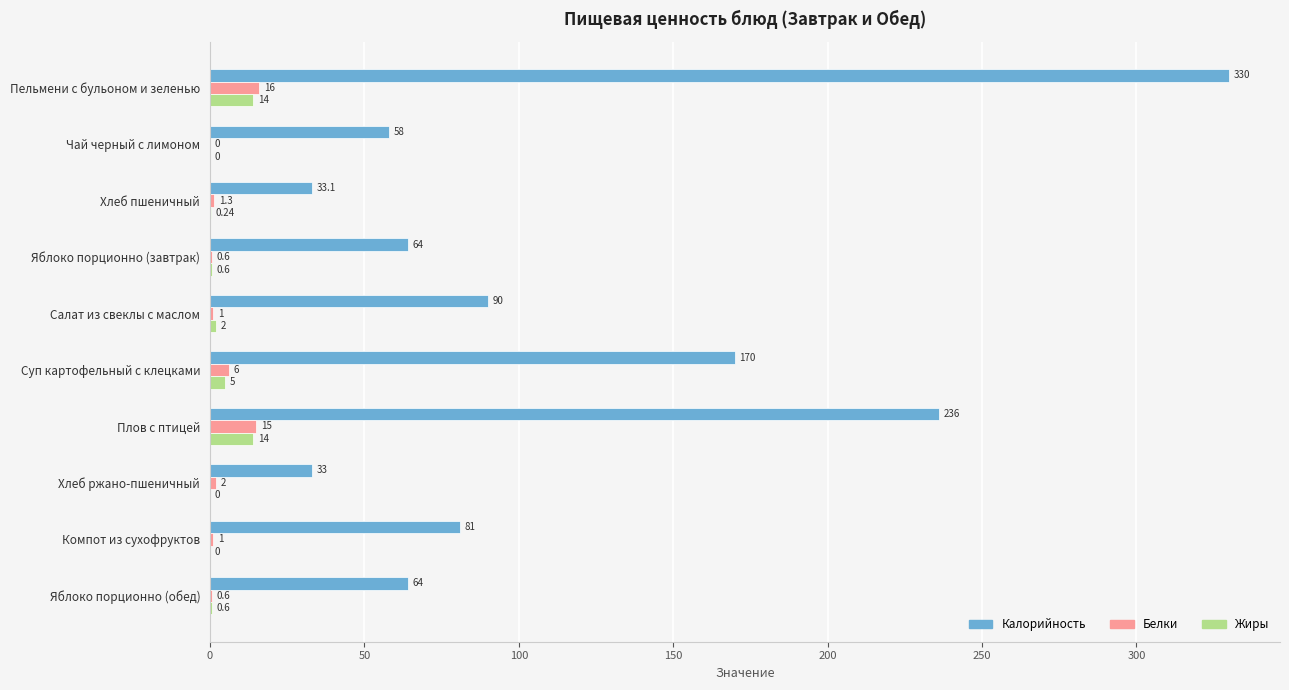

What are all the series names shown in the legend?

Калорийность, Белки, Жиры